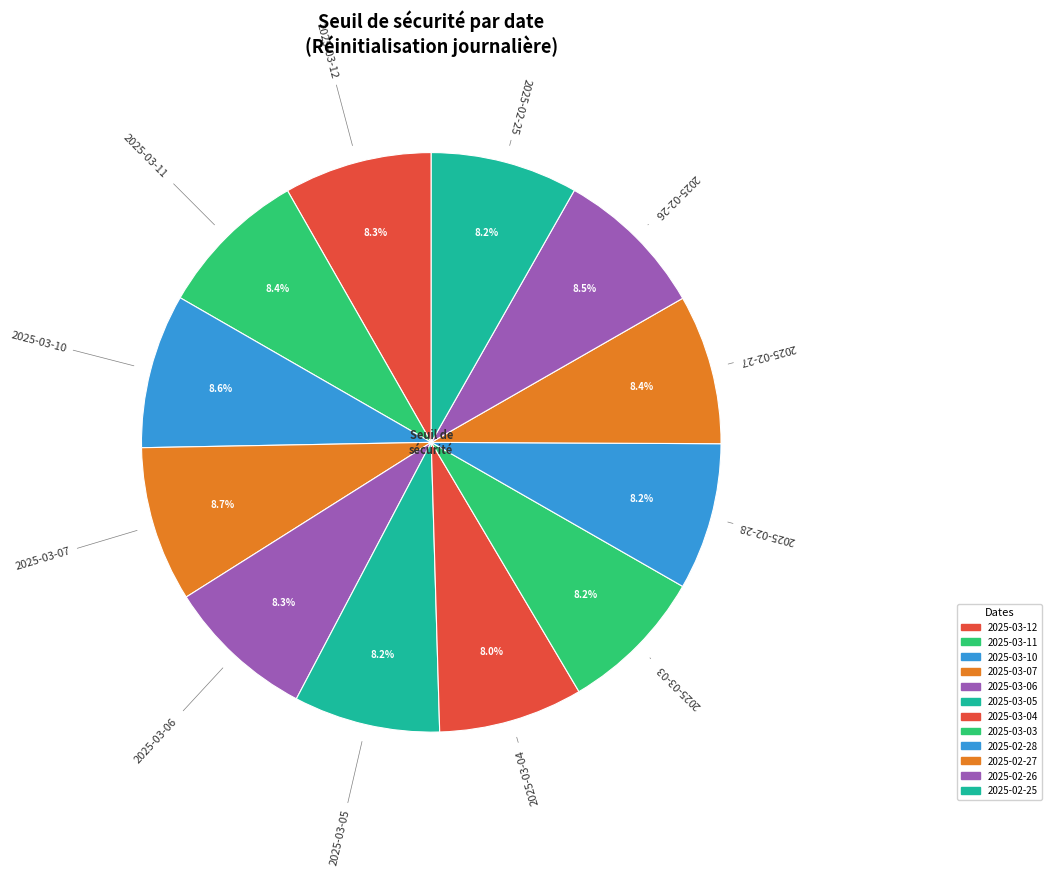

True or false: 2025-03-07 accounts for 9% of the total.

True